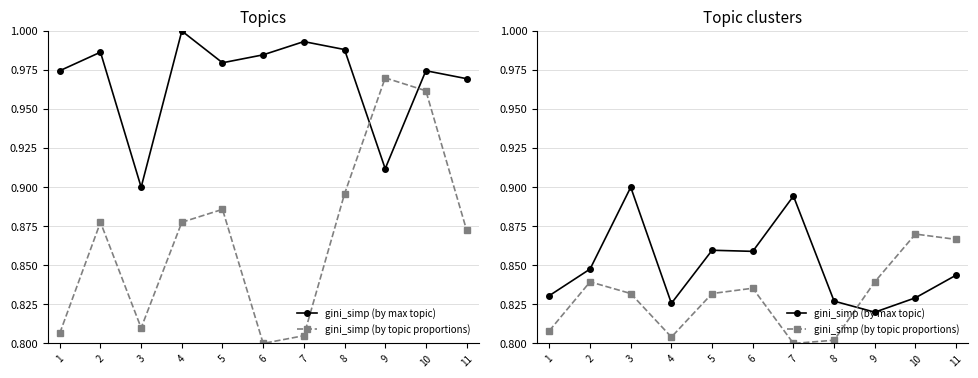

How many lines are shown in the chart?

2